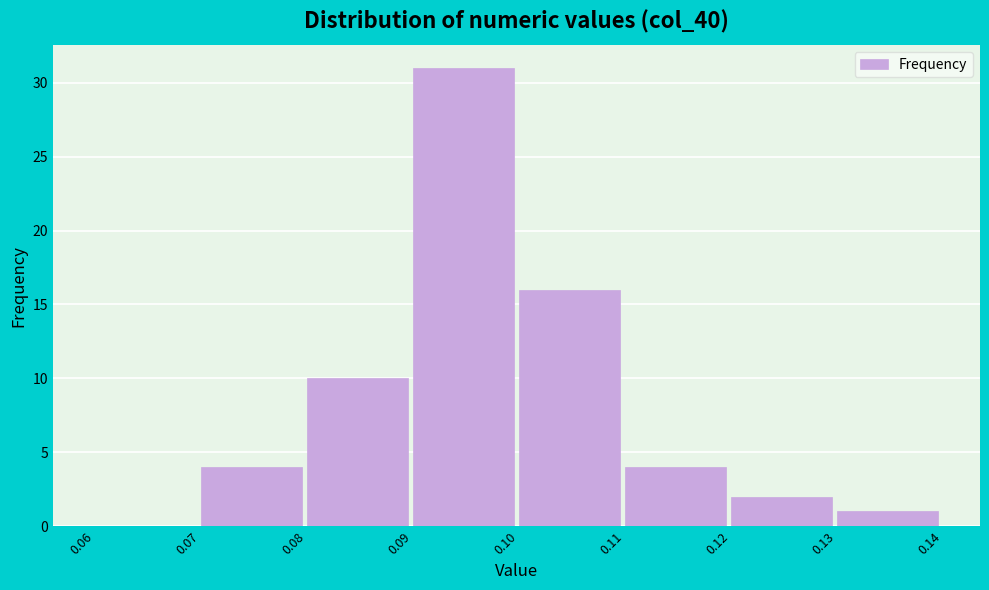

Reading left to right, transcribe this chart: for each bar, give the range it covers on the x-axis and its height. The values are not printed on the chart, so give them approximately, as read against the axis.

0.06 to 0.07: 0
0.07 to 0.08: 4
0.08 to 0.09: 10
0.09 to 0.10: 31
0.10 to 0.11: 16
0.11 to 0.12: 4
0.12 to 0.13: 2
0.13 to 0.14: 1